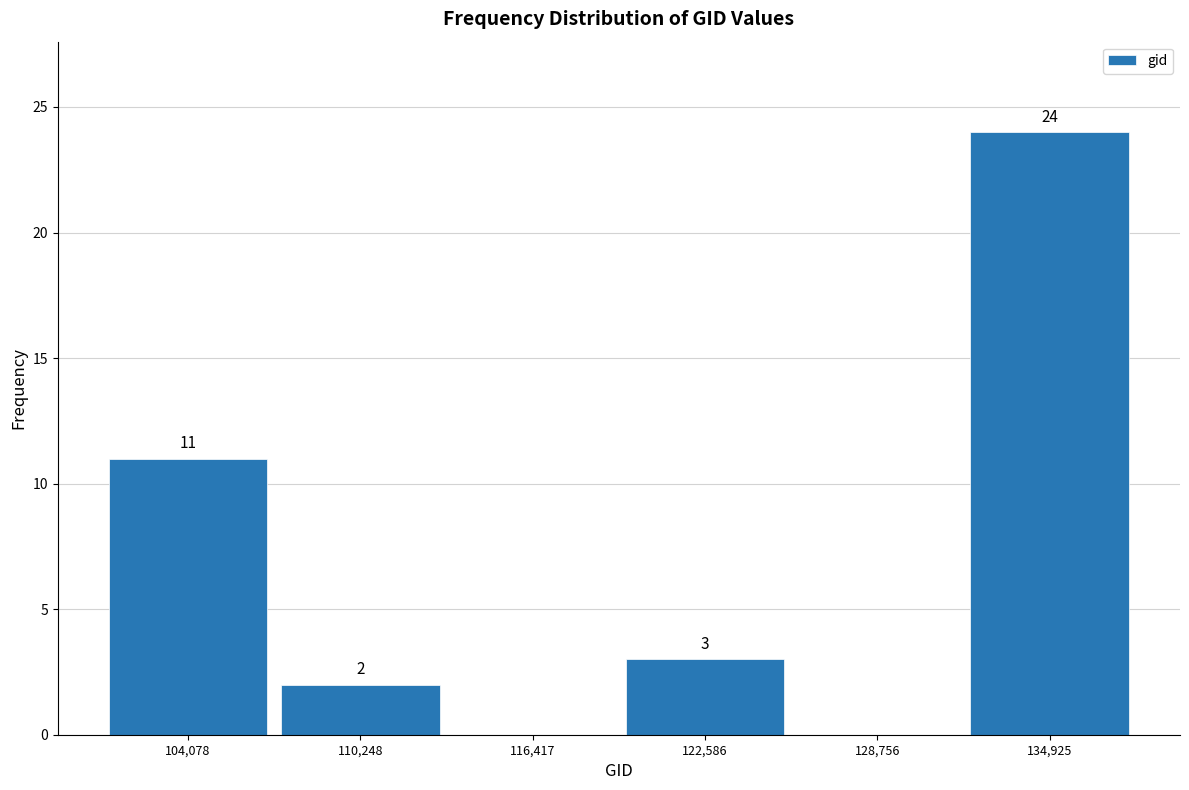

Over which range of the x-axis is the bar tallest?

132000 to 138000